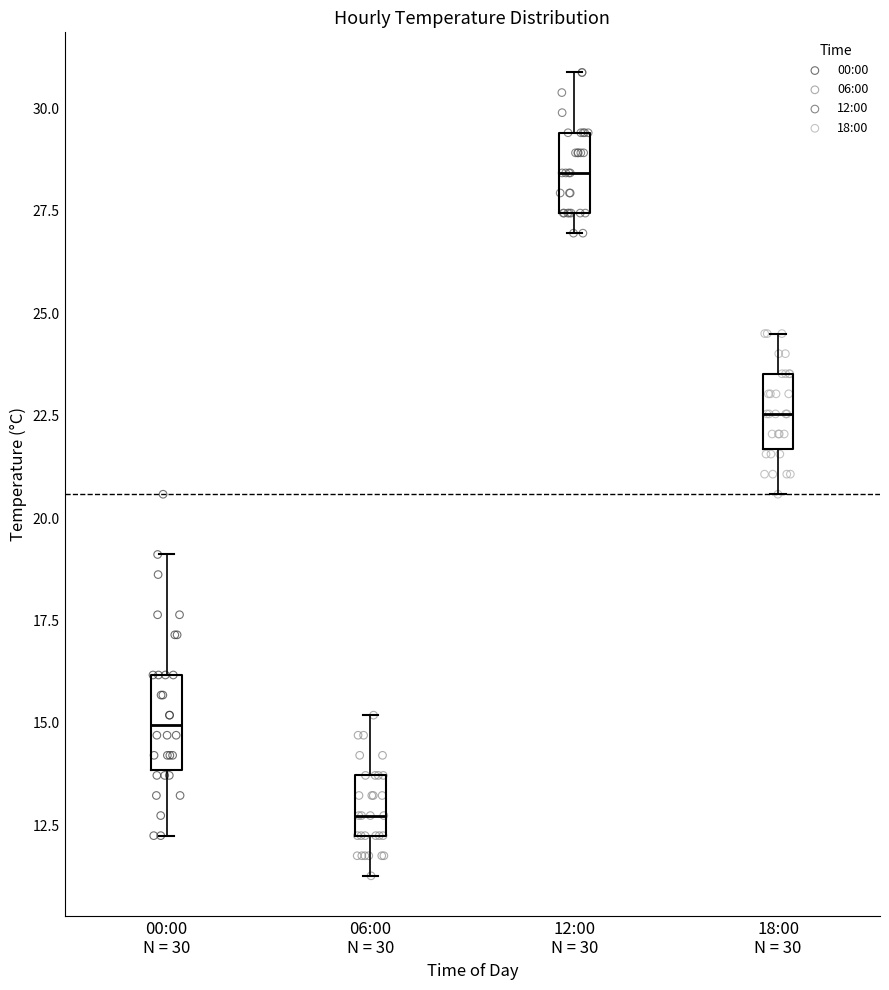

Which box's median line is the lowest?

06:00 N = 30